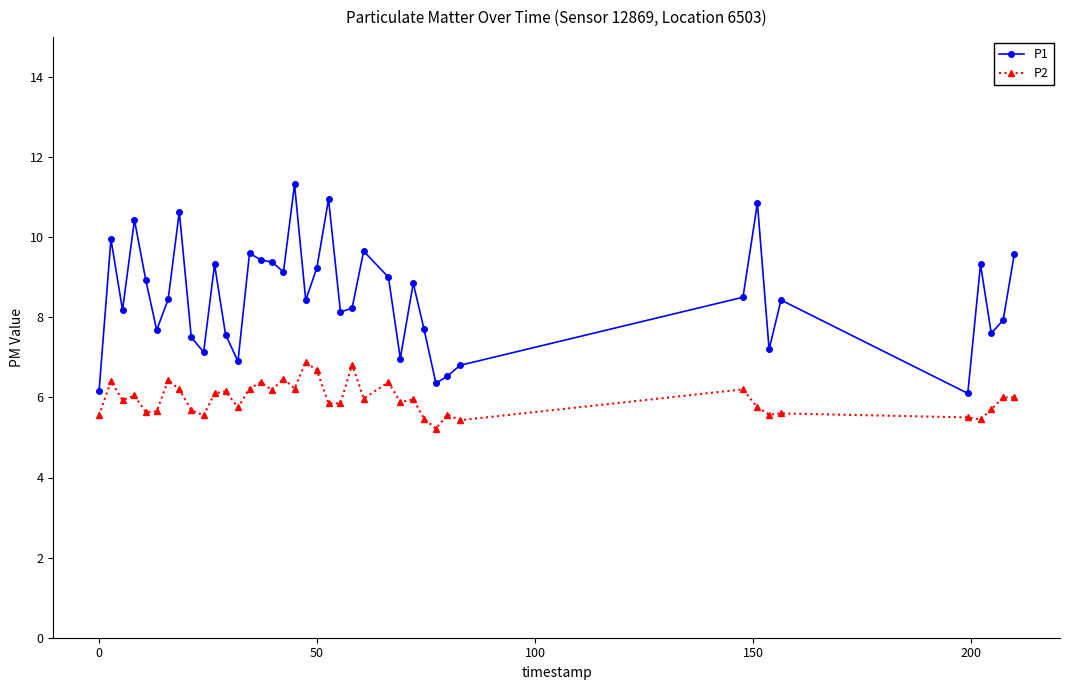

What is the value of the P2 point at the 8th from the left?

6.2